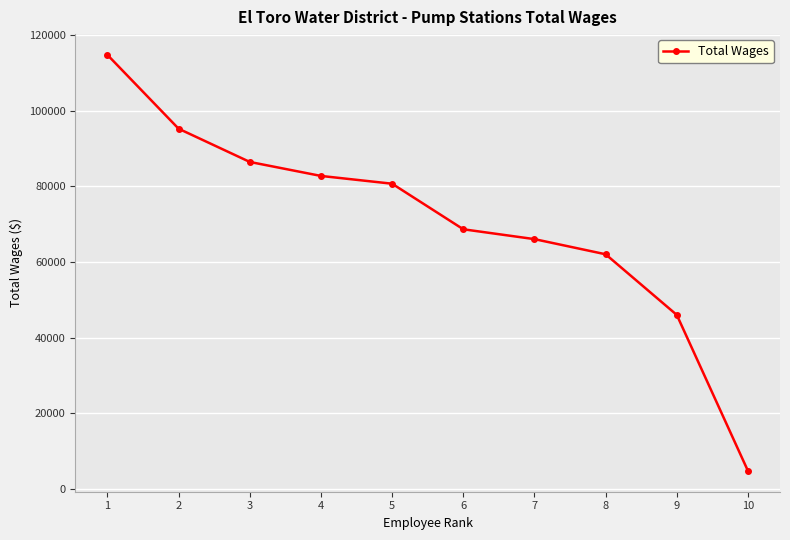

What is the value of the 9th point from the left?

46028